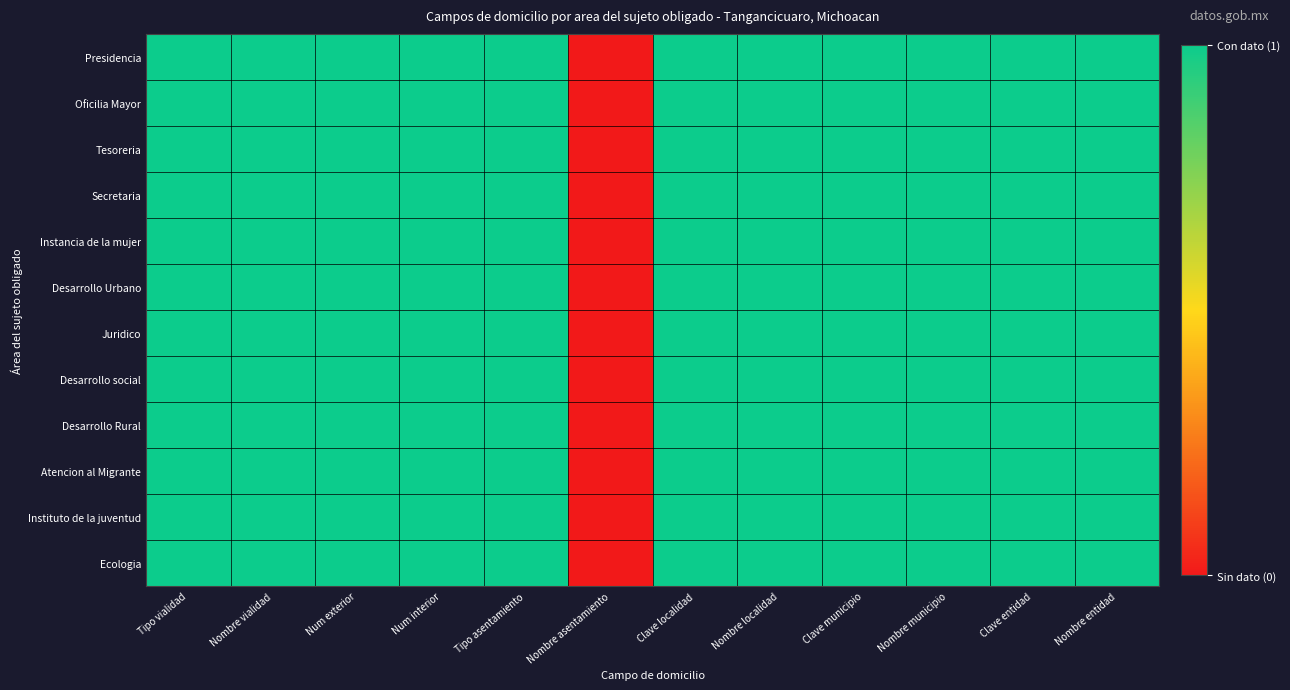

At which category is the sum across all series the highest?

Tipo vialidad